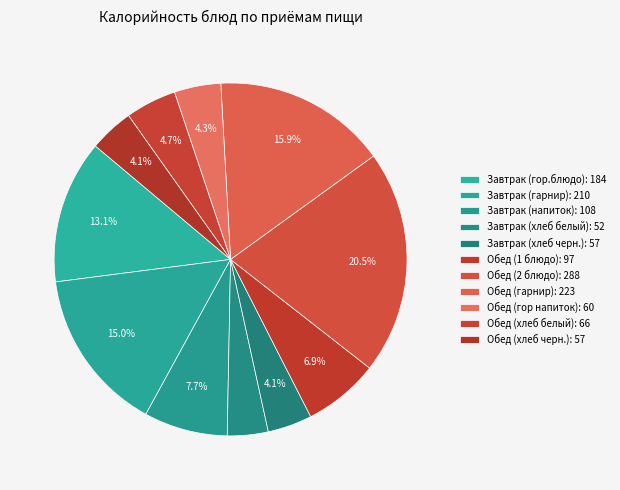

Which slice is the smallest?

Завтрак (хлеб белый)